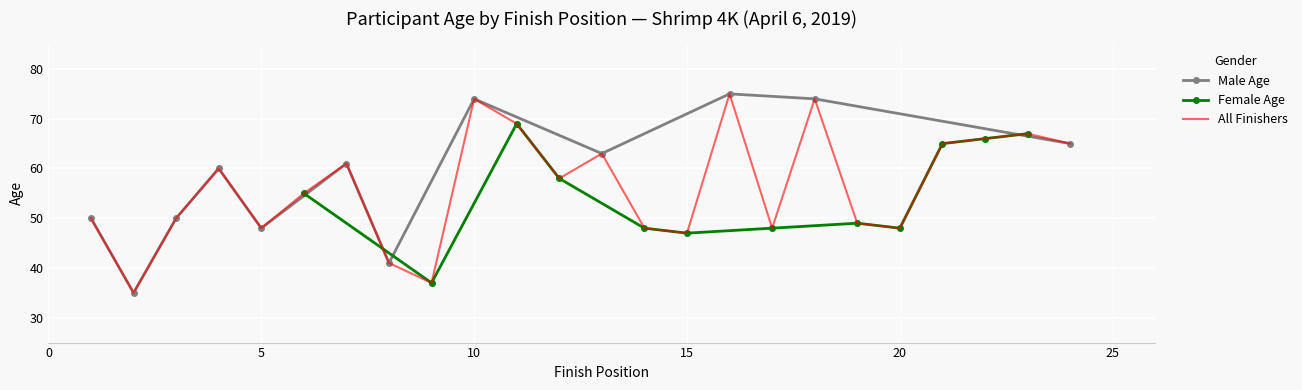

What is the minimum value for Female Age?

37